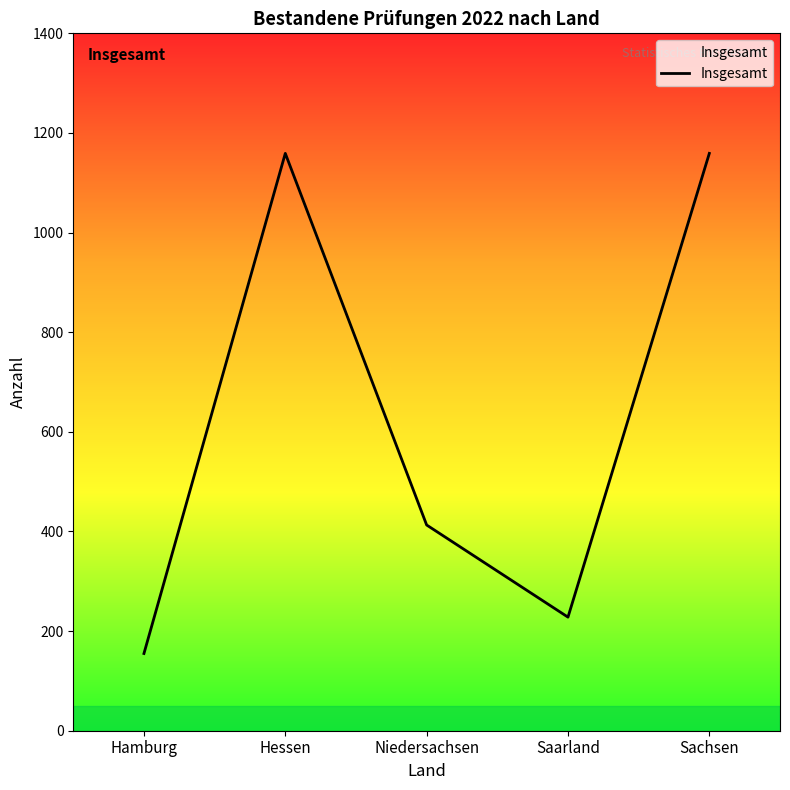

The chart shows a value of 1820 at Sachsen. True or false?

False